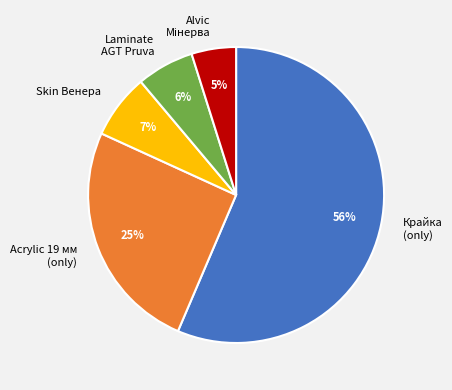

Does Laminate AGT Pruva account for over 50% of the chart?

No